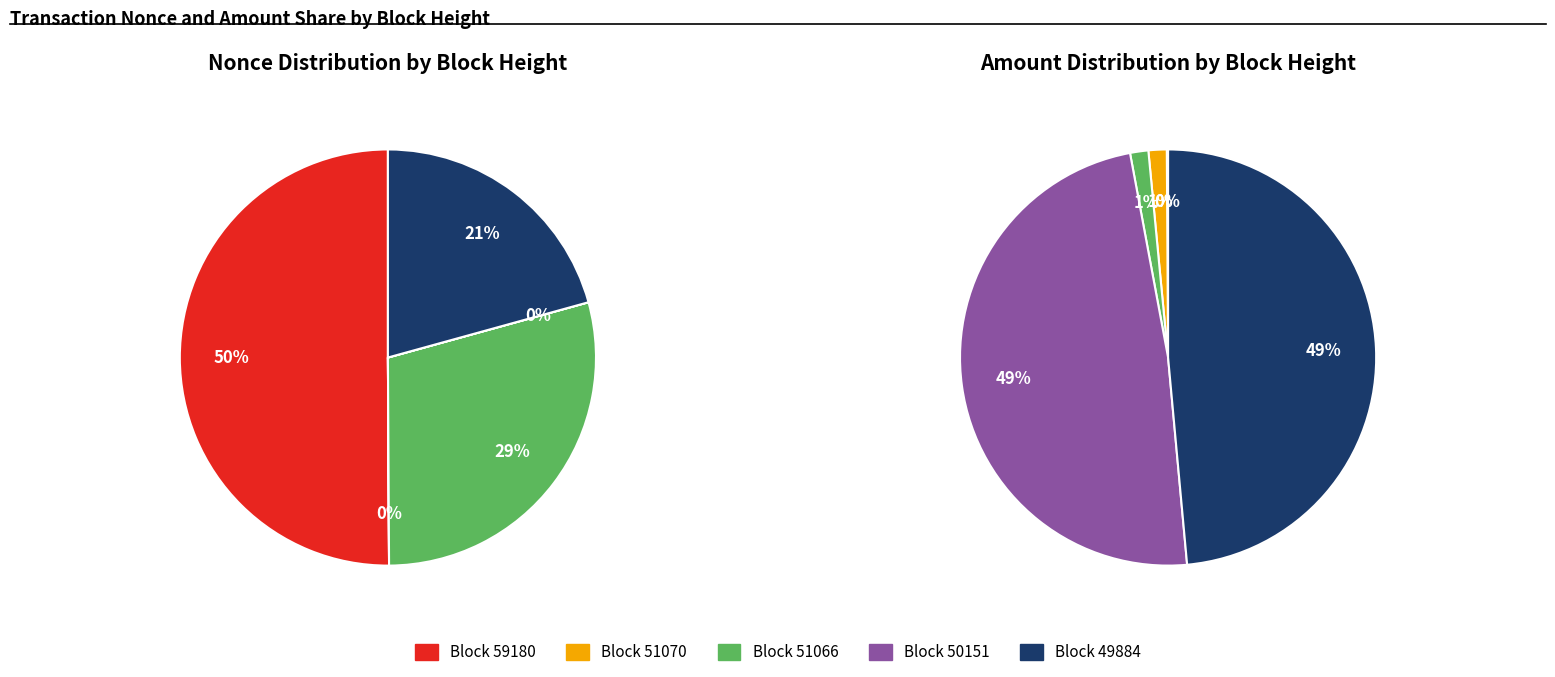

Combined, do 50151 and 59180 account for over 50%?

Yes